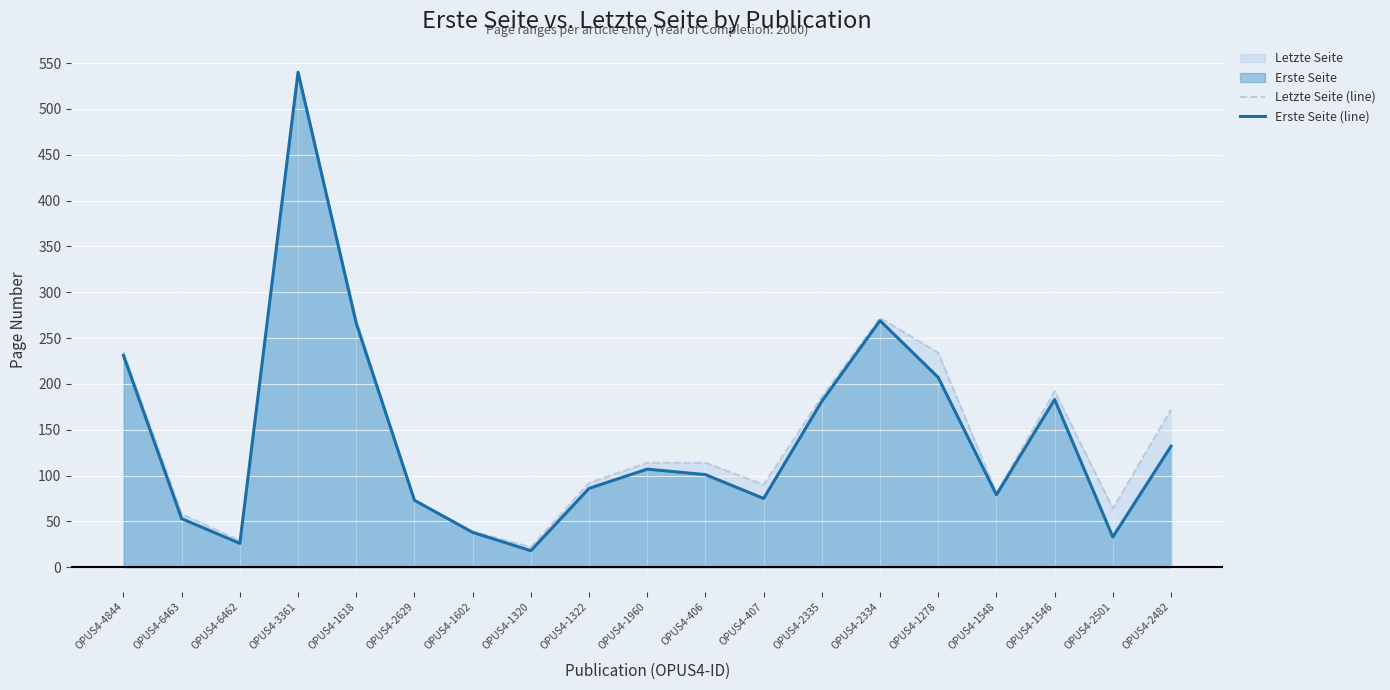

What is the difference between the Erste Seite (line) values at OPUS4-407 and OPUS4-2335?

106